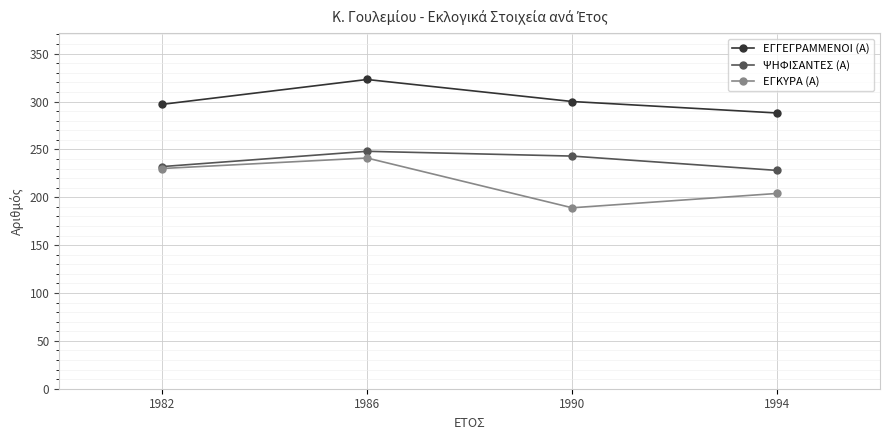

What is the difference between the maximum and minimum values in the ΕΓΓΕΓΡΑΜΜΕΝΟΙ (Α) series?

35